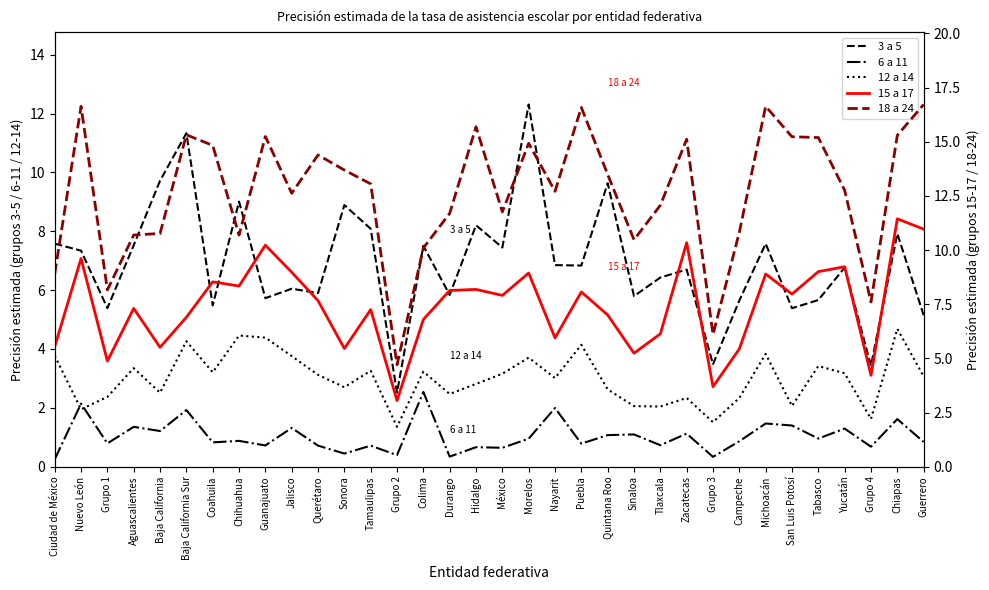

Is the value of 6 a 11 at Nuevo León greater than the value of 12 a 14 at Nayarit?

No